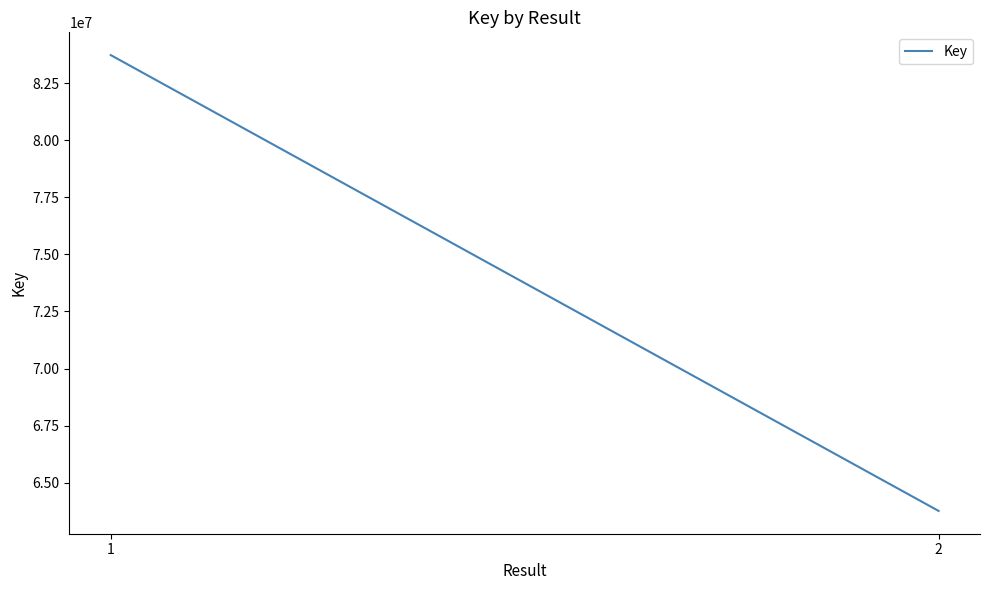

Reading left to right, what are all the values shown in this chart?

1=83728667	2=63762182